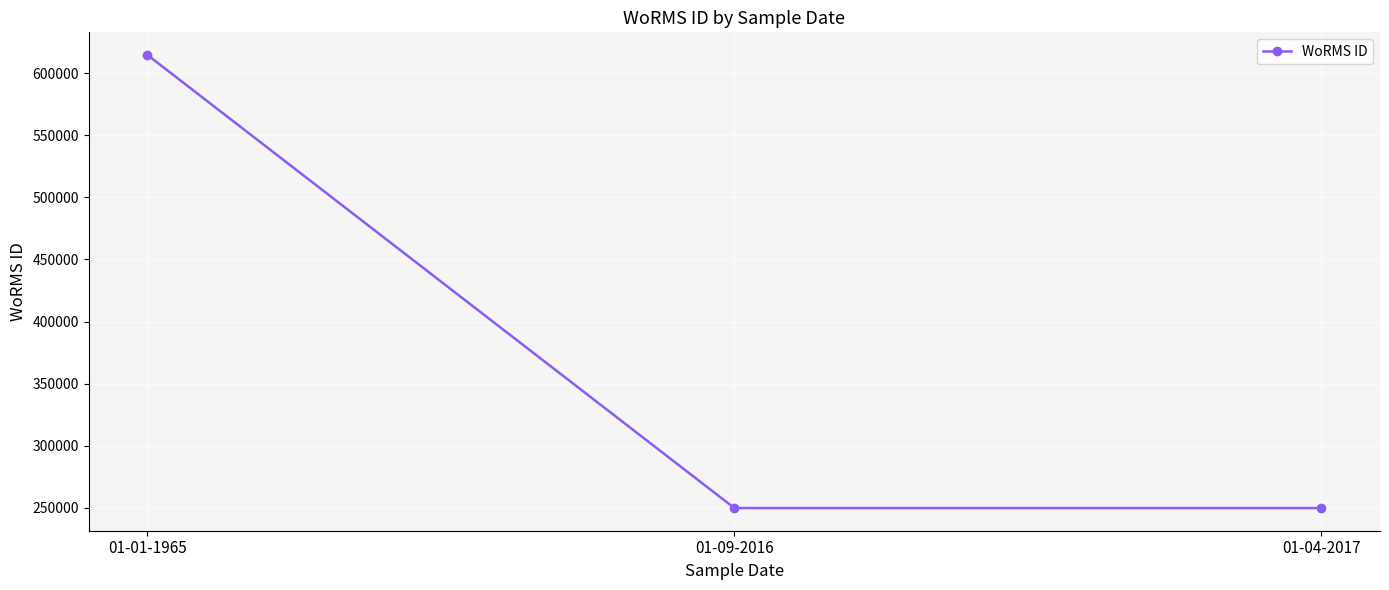

Reading left to right, what are all the values shown in this chart?

614694	249725	249725